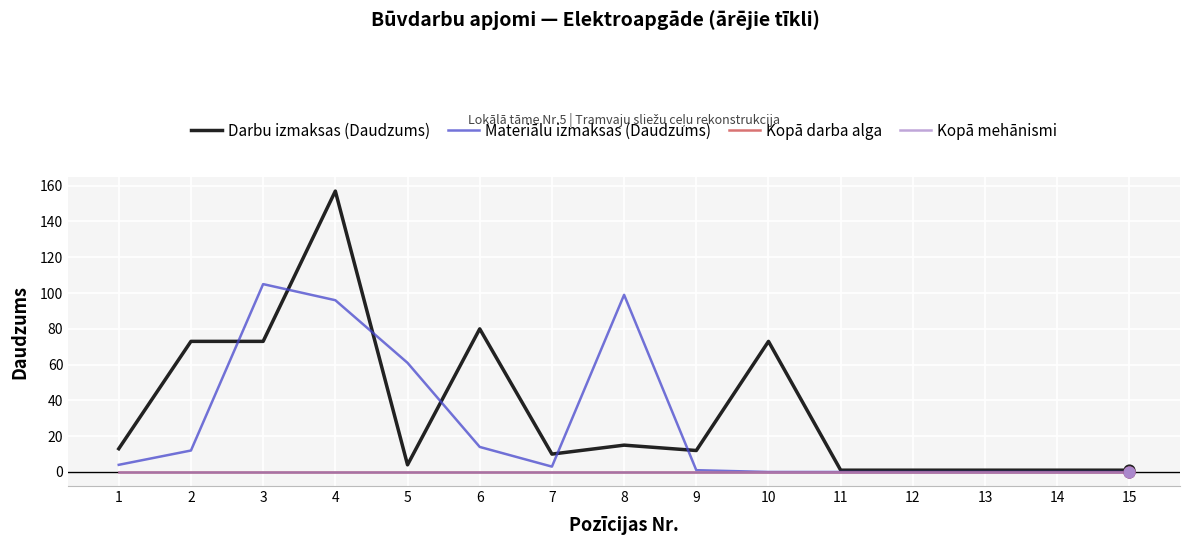

Is this an area chart (filled region under the line)?

No